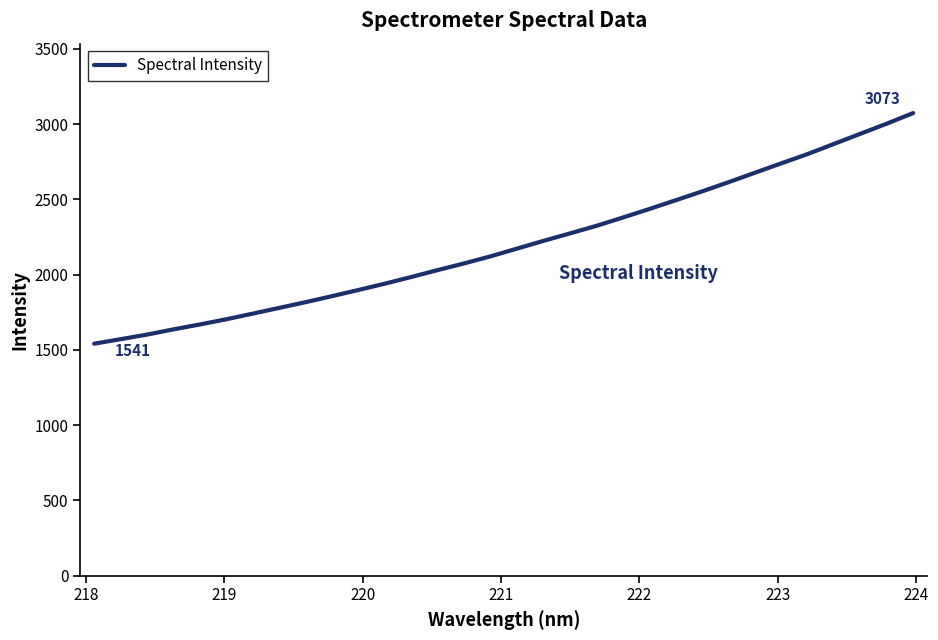

What is the minimum value shown in the chart?

1540.8